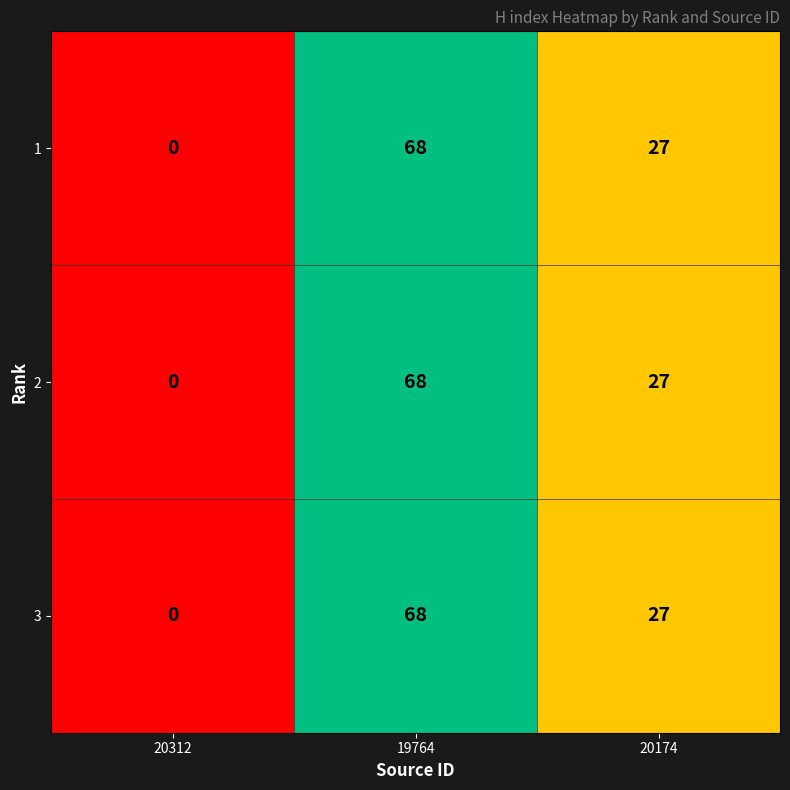

Count the number of data series in this chart.

3